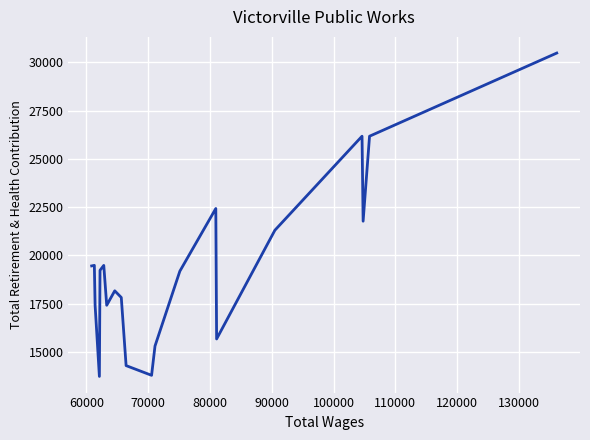

What is the average value?

19437